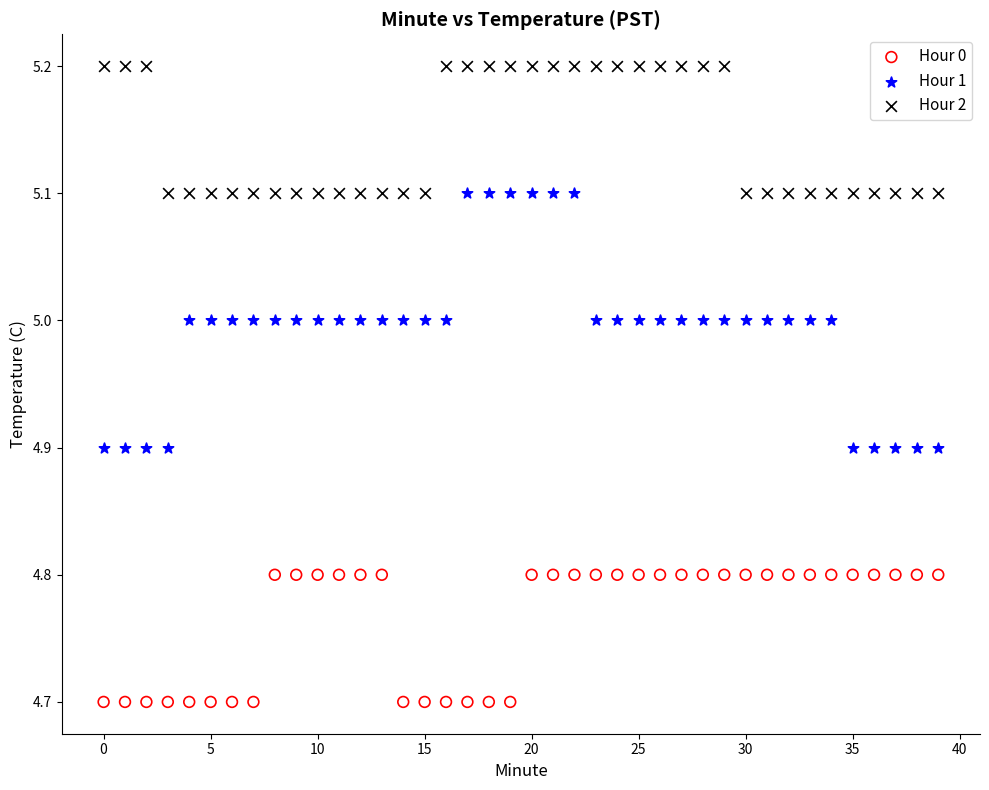

Across all data points, what is the range of Y values (max minus min)?

0.5